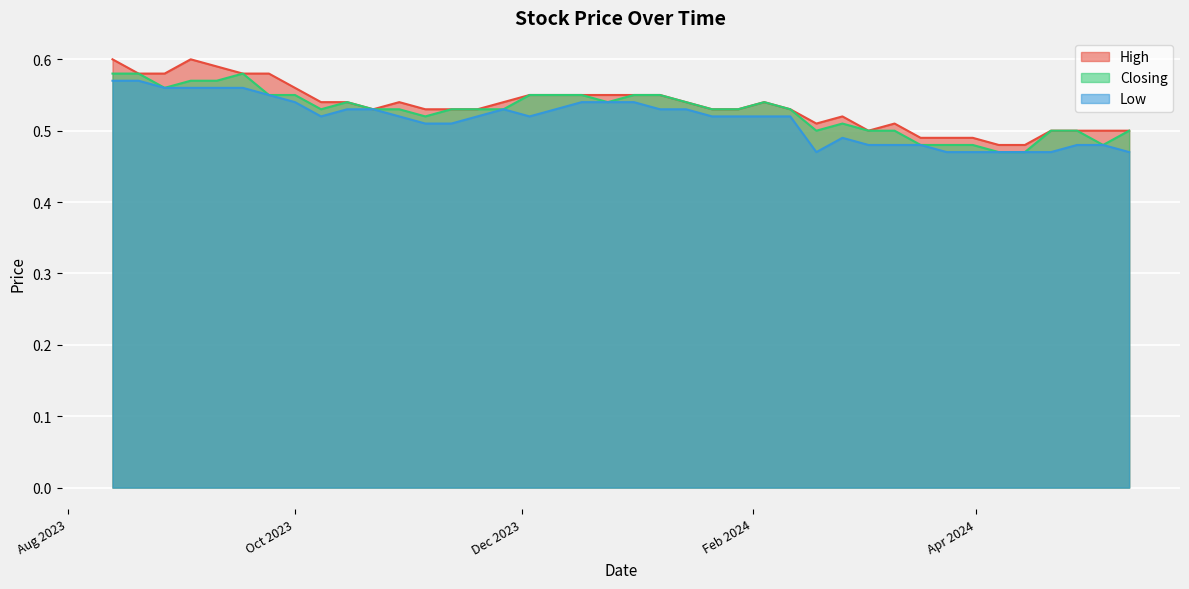

Which series has the largest range (max minus min)?

High